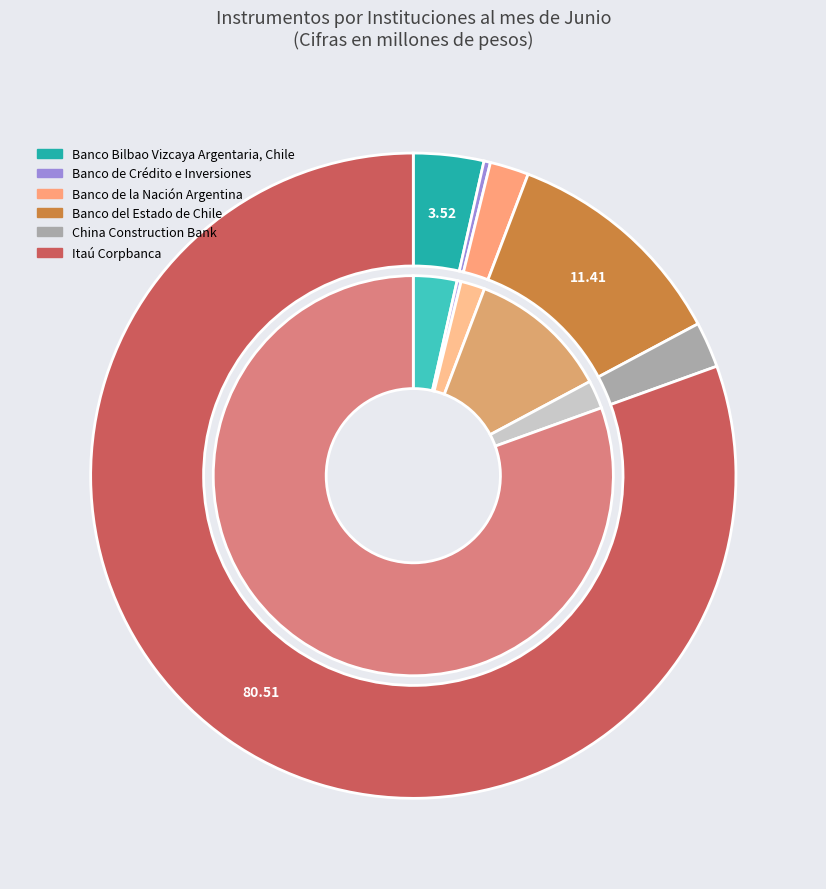

What is the majority slice?

Itaú Corpbanca